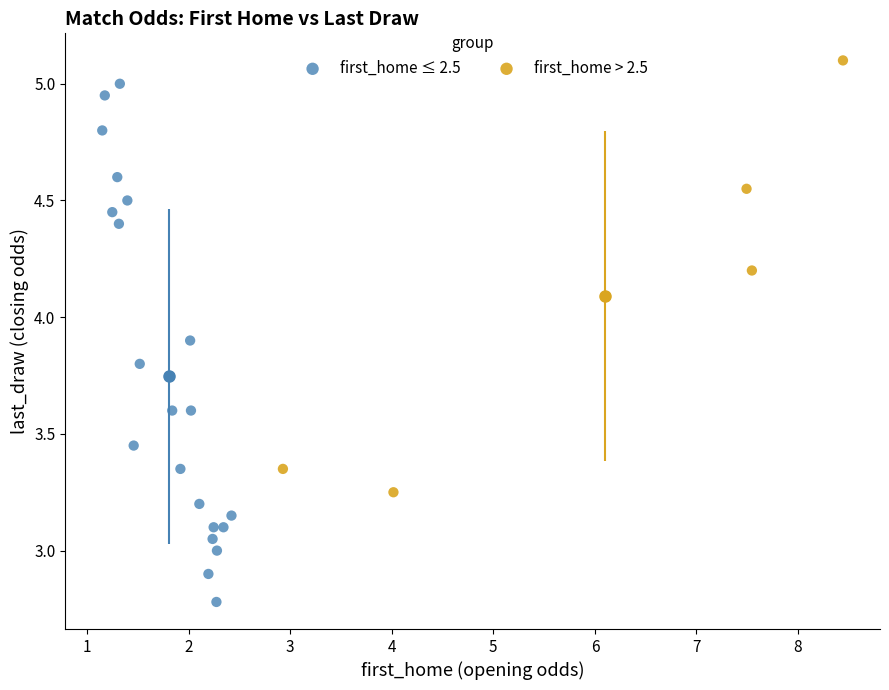

Which series has the largest Y range (max minus min)?

first_home ≤ 2.5